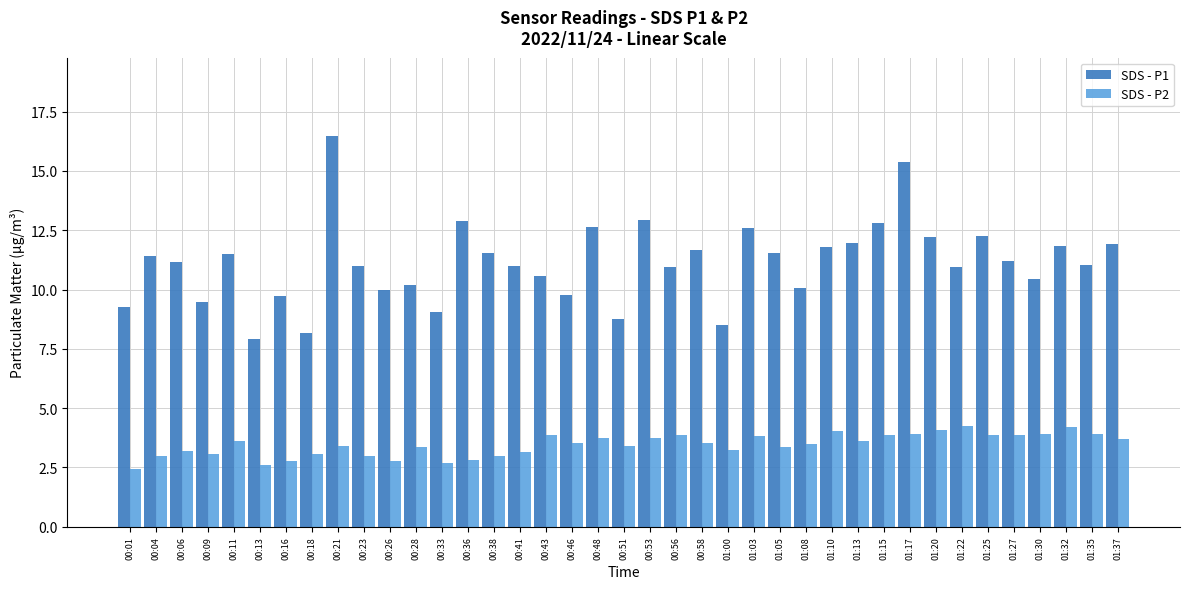

What is the approximate value of SDS - P1 at 00:28?

10.2